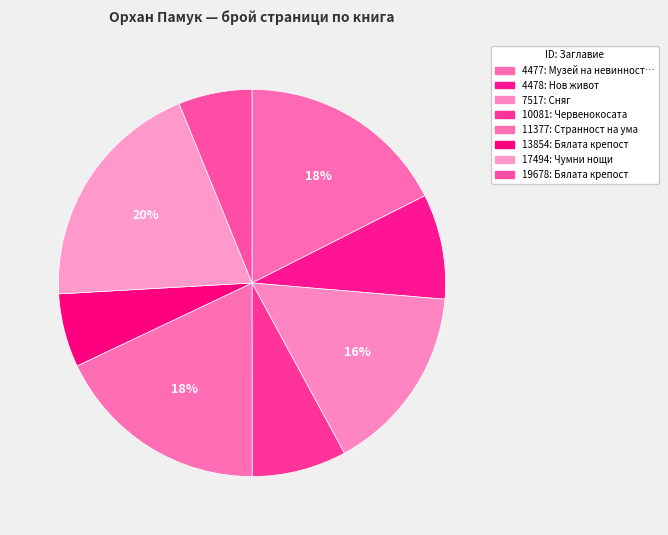

How many segments does this pie chart have?

8